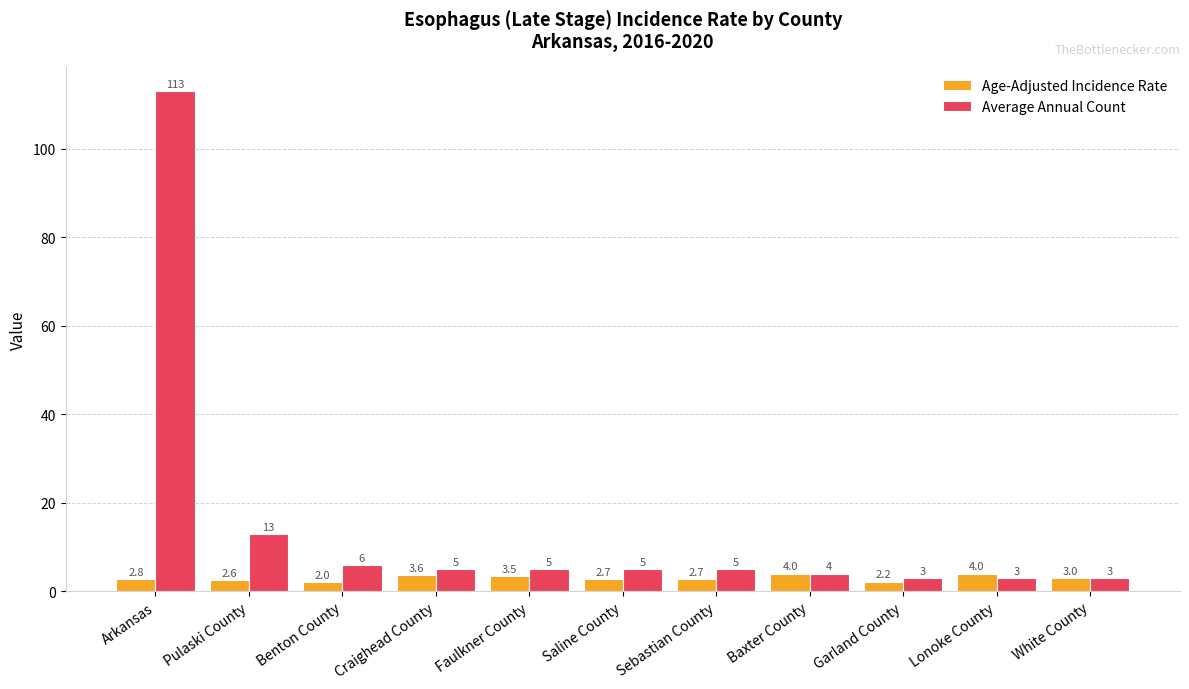

Reading left to right, extract all data points from this chart.

Age-Adjusted Incidence Rate: 2.8	2.6	2.0	3.6	3.5	2.7	2.7	4.0	2.2	4.0	3.0
Average Annual Count: 113.0	13.0	6.0	5.0	5.0	5.0	5.0	4.0	3.0	3.0	3.0